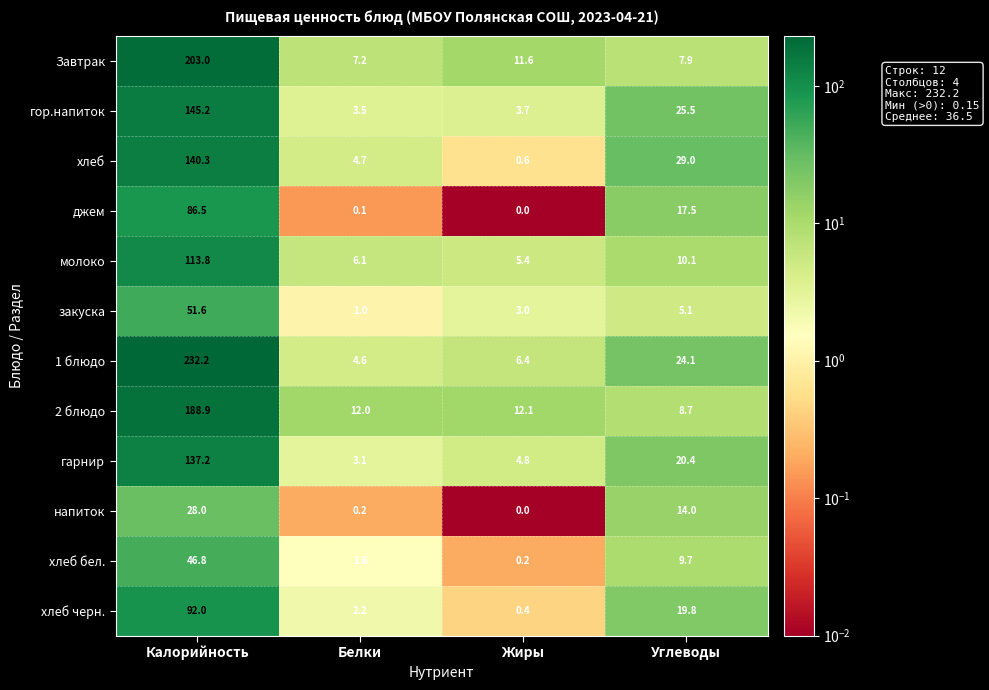

What is the difference between the maximum and minimum values in the молоко series?

108.4